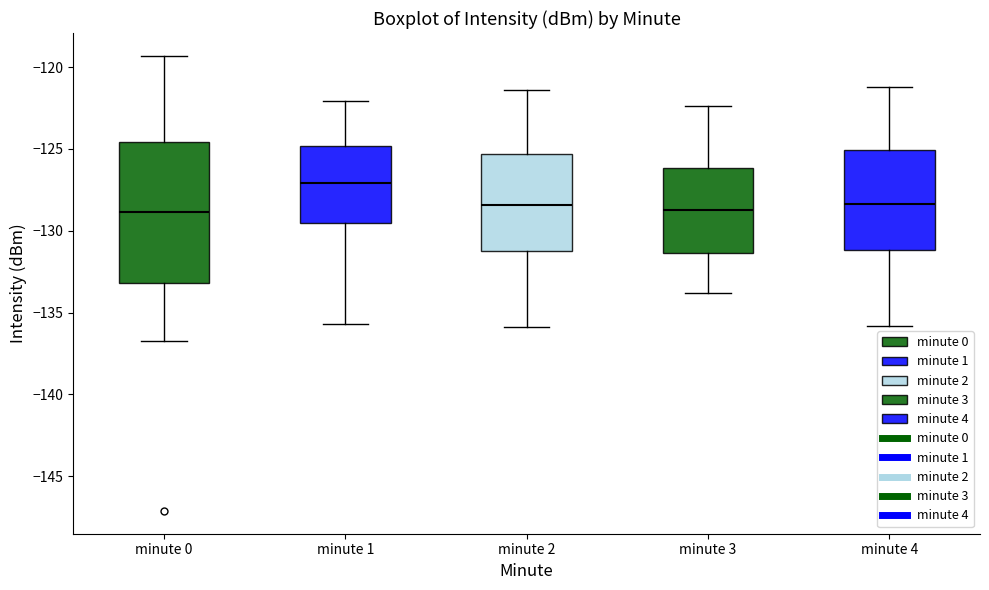

Which box's median line is the highest?

minute 1